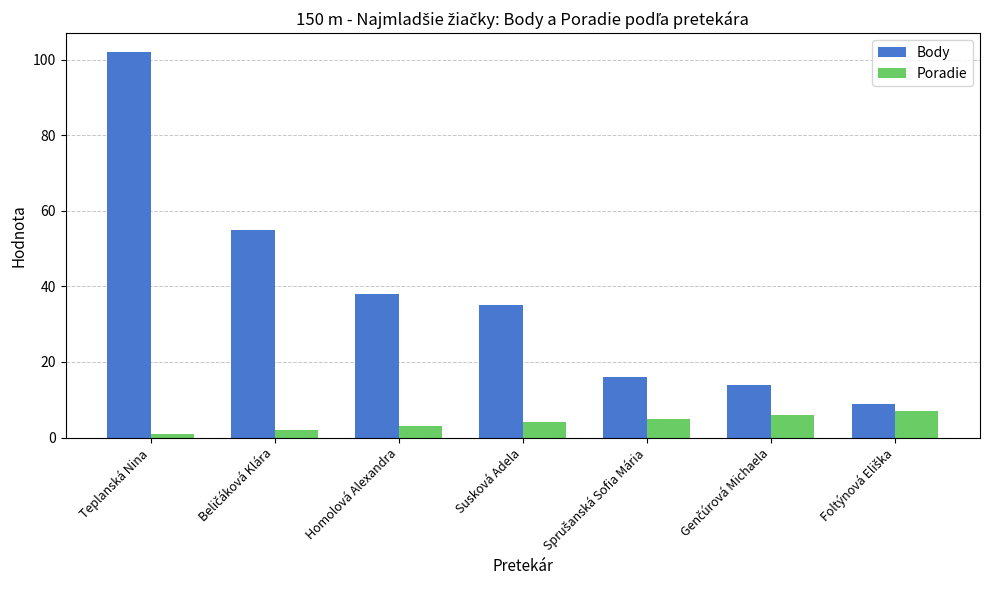

Which category has the lowest value in the Poradie series?

Teplanská Nina